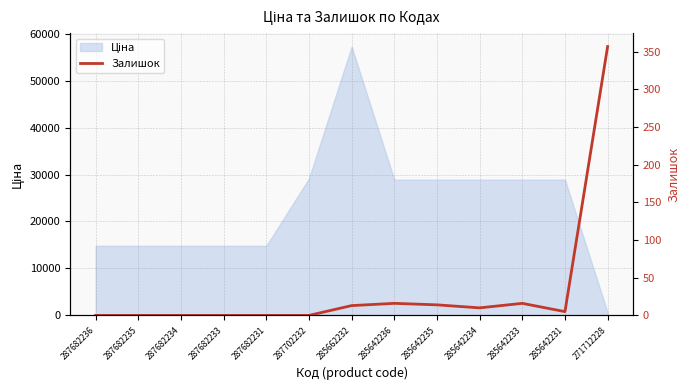

What is the difference between the values at 287702232 and 285642236?

16